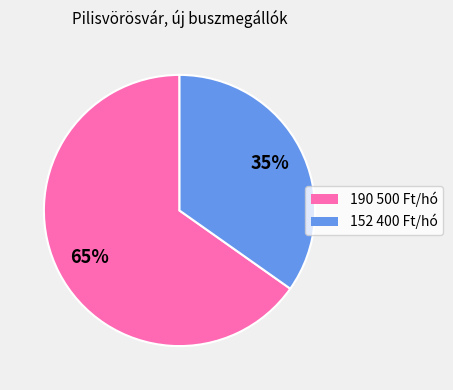

How many slices are in this pie chart?

2